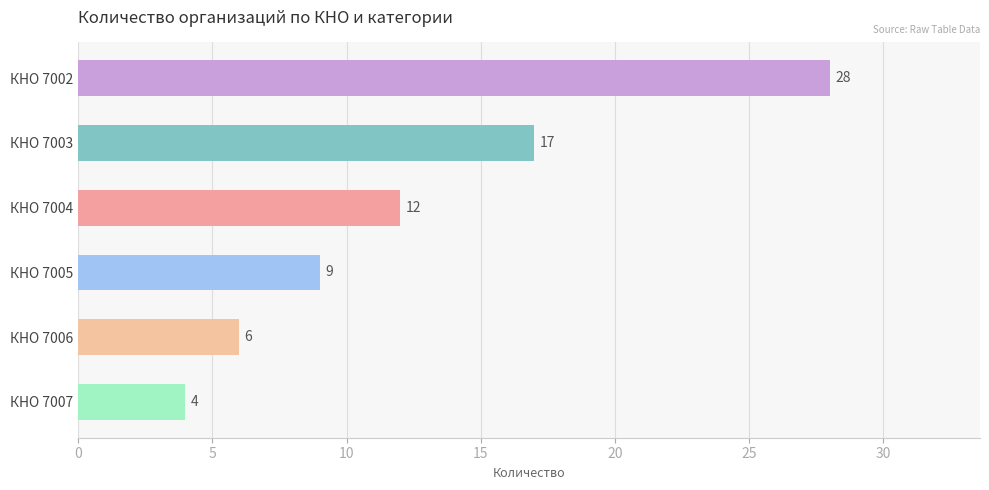

The chart shows a value of 8 at КНО 7004. True or false?

False